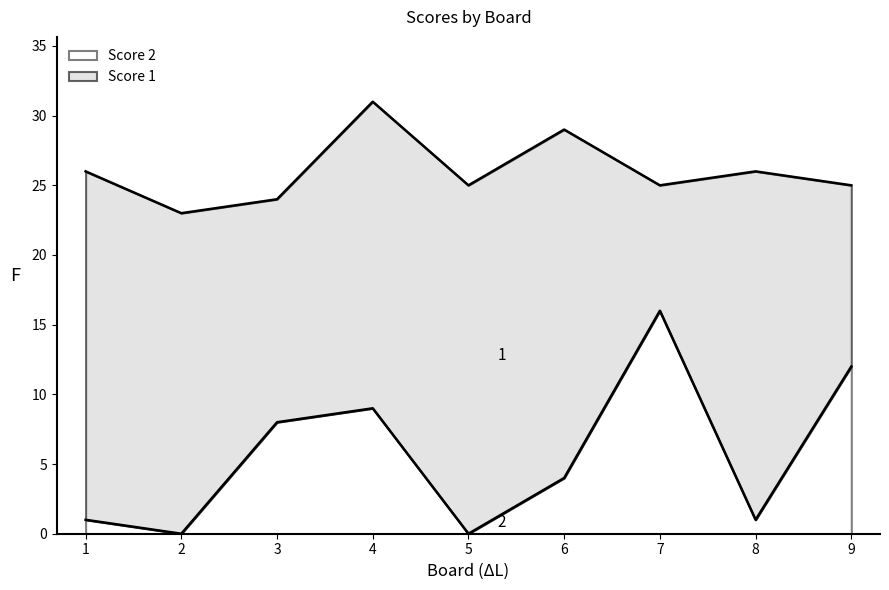

How many positive values are there?

7